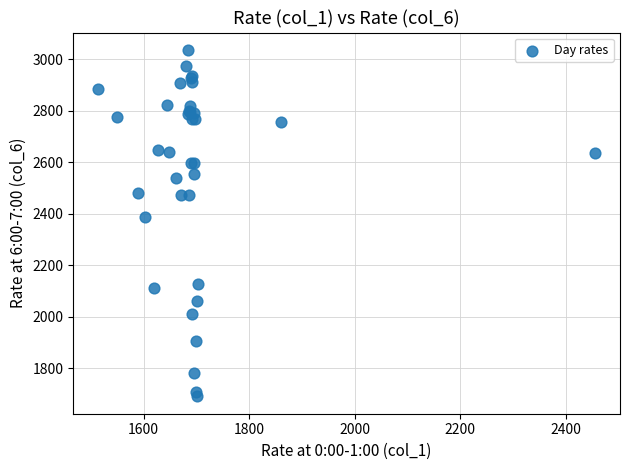

What Y value in the scatter plot is closest to 2363?

2386.8